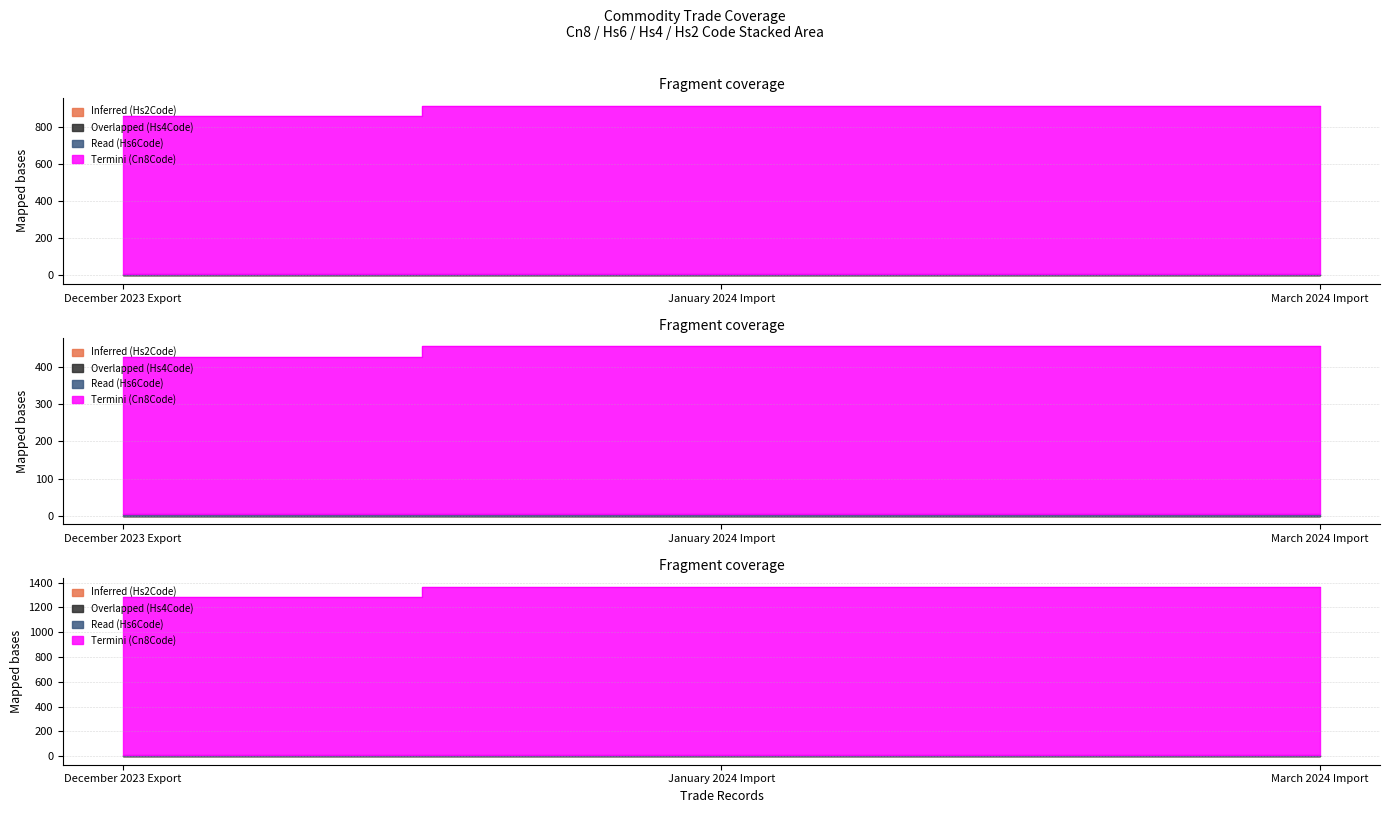

What is the sum of all Read (Hs6Code) values?

0.3